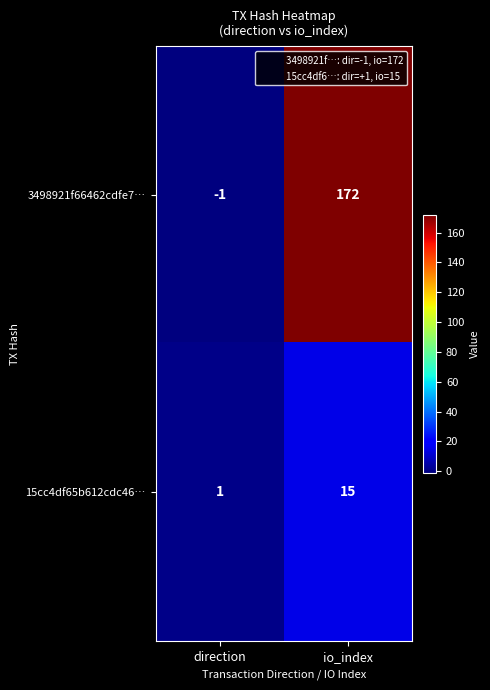

Is it true that 3498921f66462cdfe7… equals 172 at io_index?

True